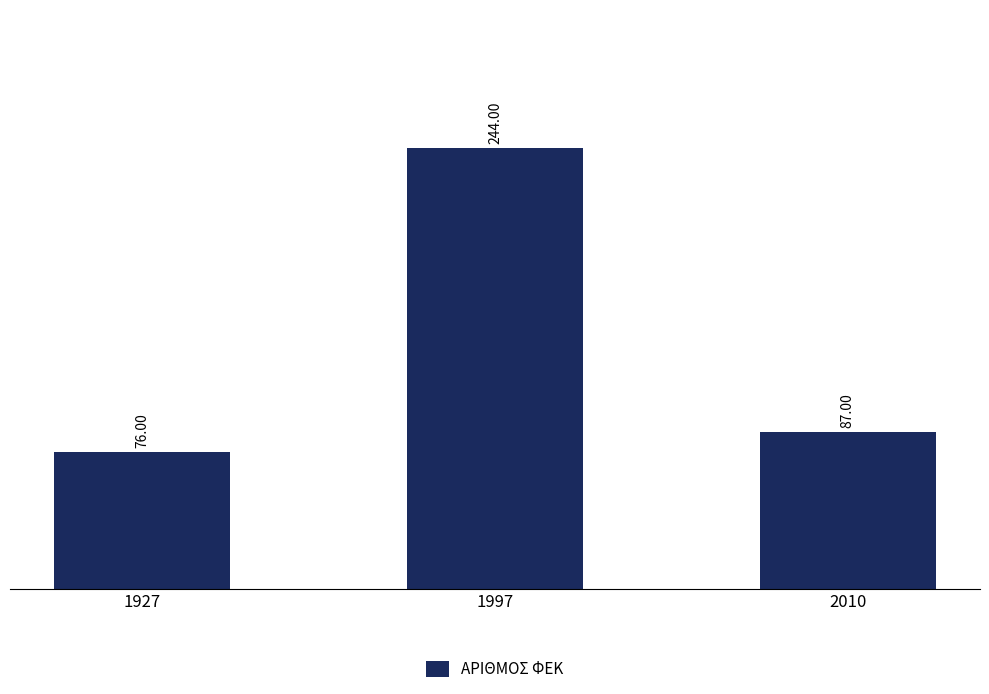

List the labels in order of value, smallest first.

1927, 2010, 1997